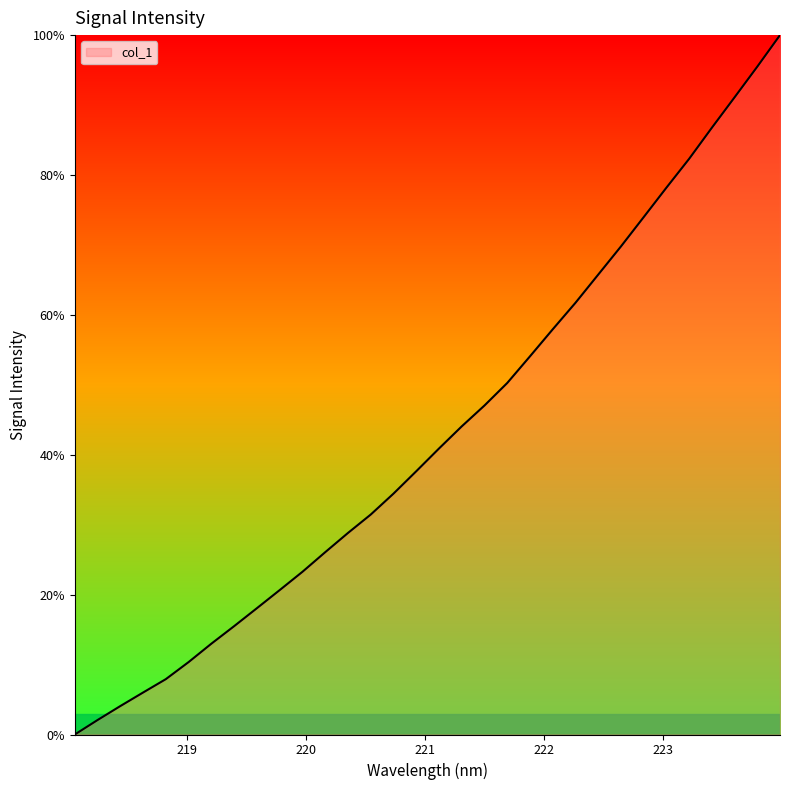

What is the difference between the maximum and minimum values?

100.0